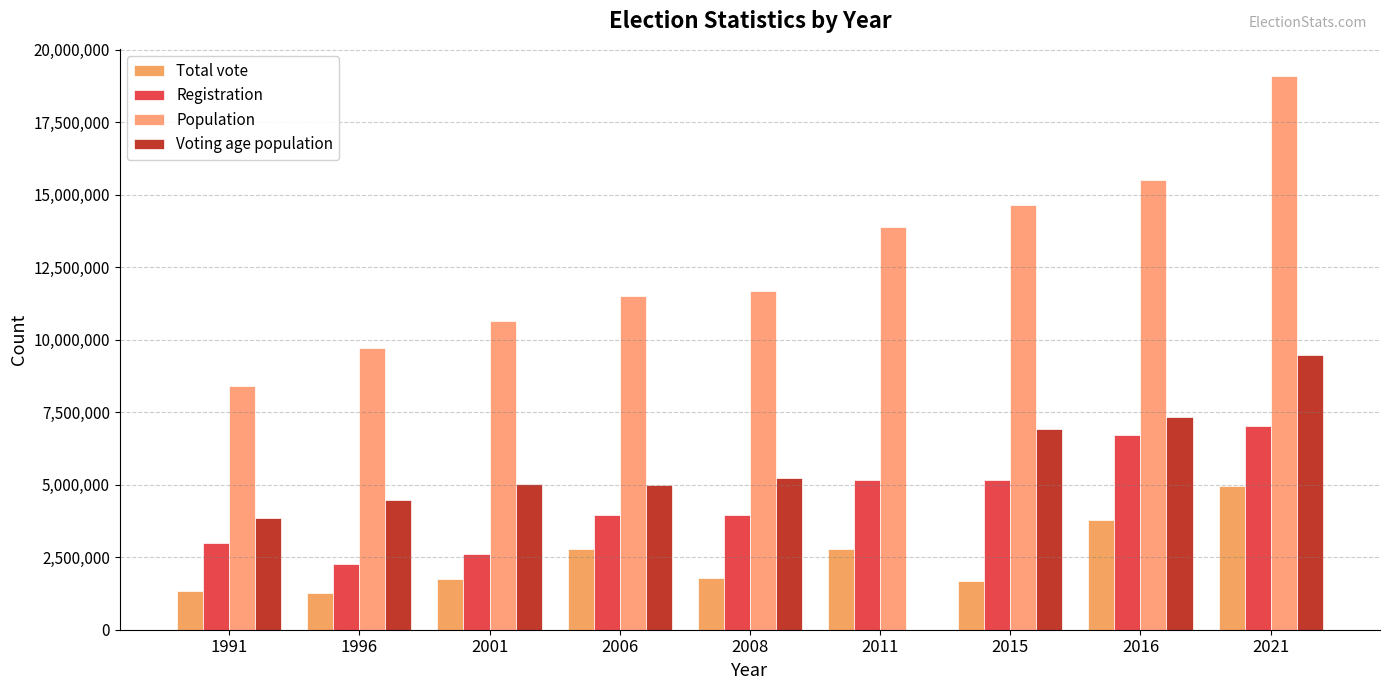

Which series has the largest range (max minus min)?

Population